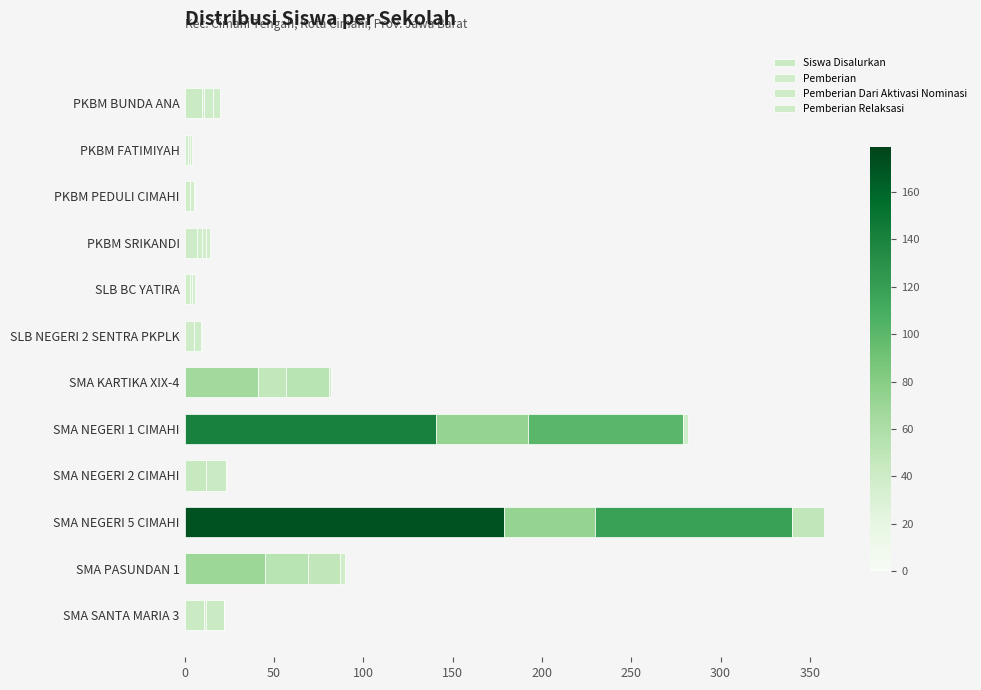

Count the number of categories in the chart.

12